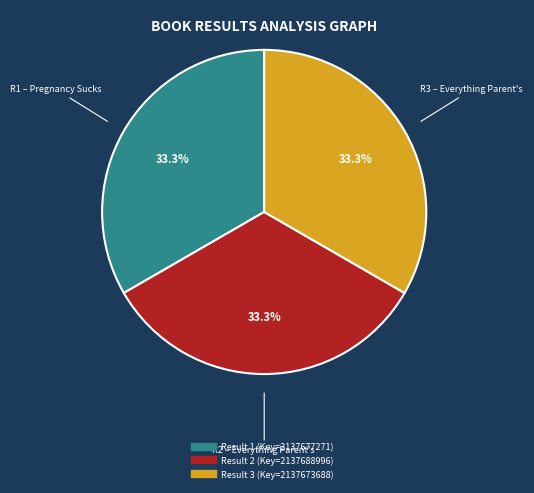

How many segments does this pie chart have?

3